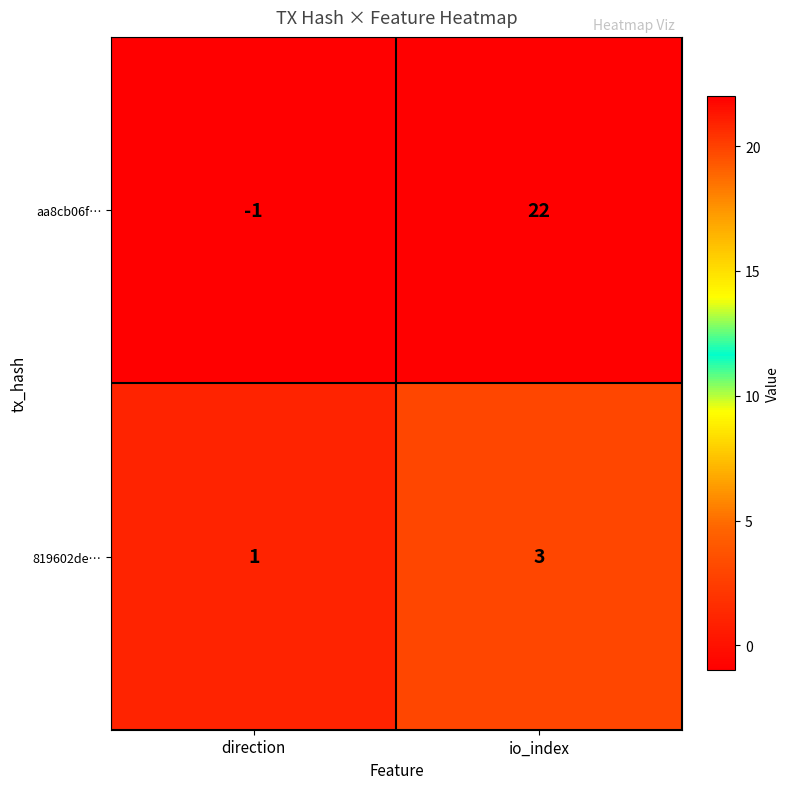

Which label corresponds to the smallest value in the chart?

direction